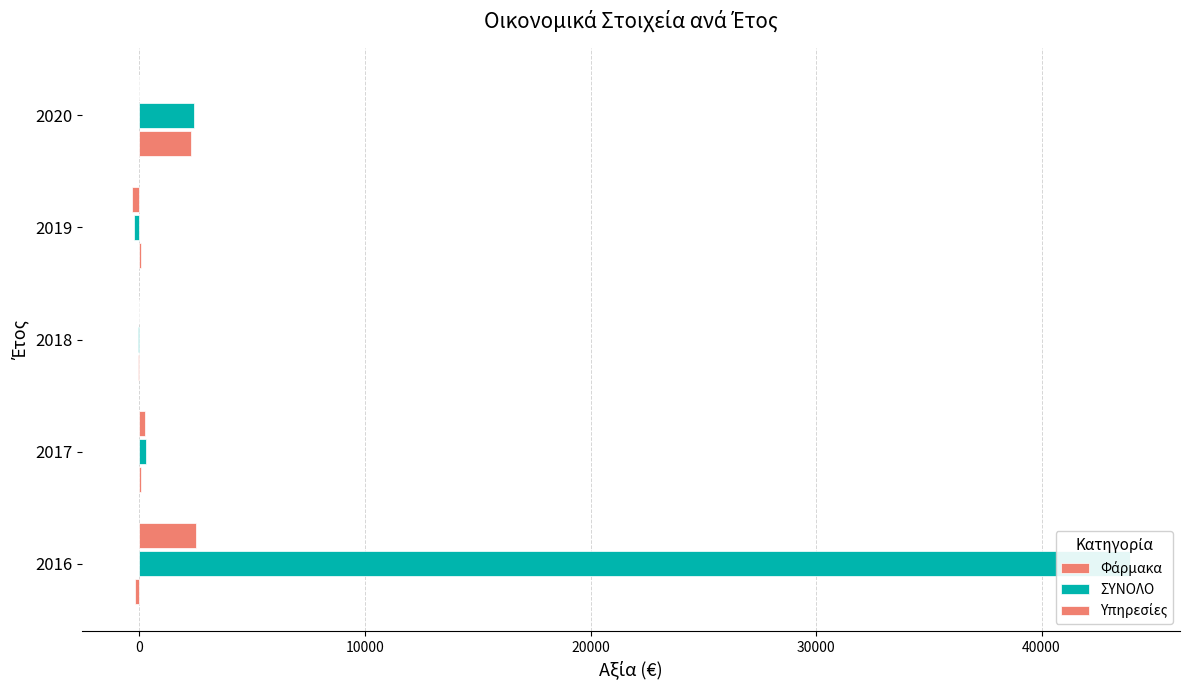

Reading left to right, extract all data points from this chart.

Φάρμακα: -177.0	57.6	-75.7	88.8	2268.2
ΣΥΝΟΛΟ: 43927.0	280.8	-75.7	-246.0	2438.1
Υπηρεσίες: 2497.0	223.2	0.0	-334.8	0.0